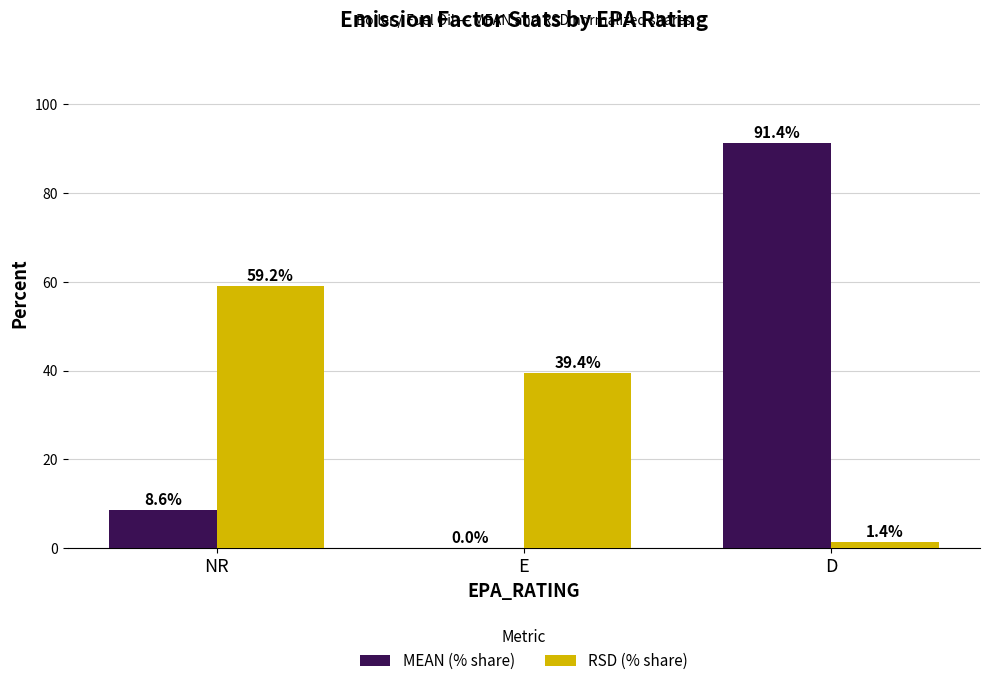

How many data points in MEAN (% share) are above 8?

2